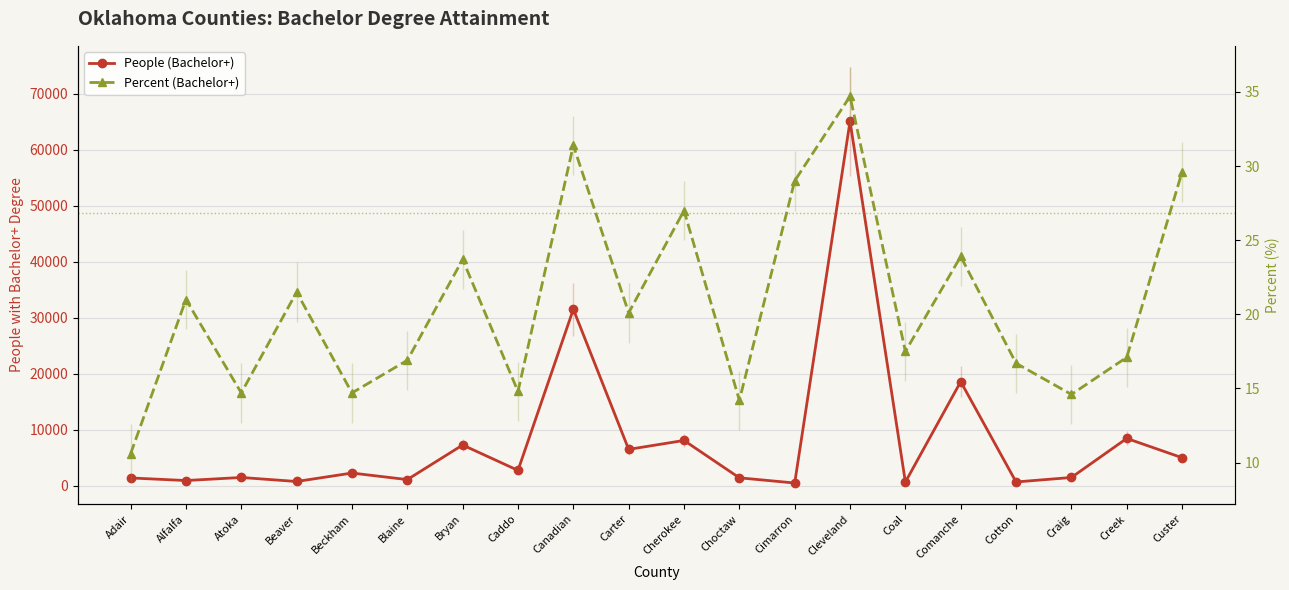

Which category has the lowest value in the People (Bachelor+) series?

Cimarron